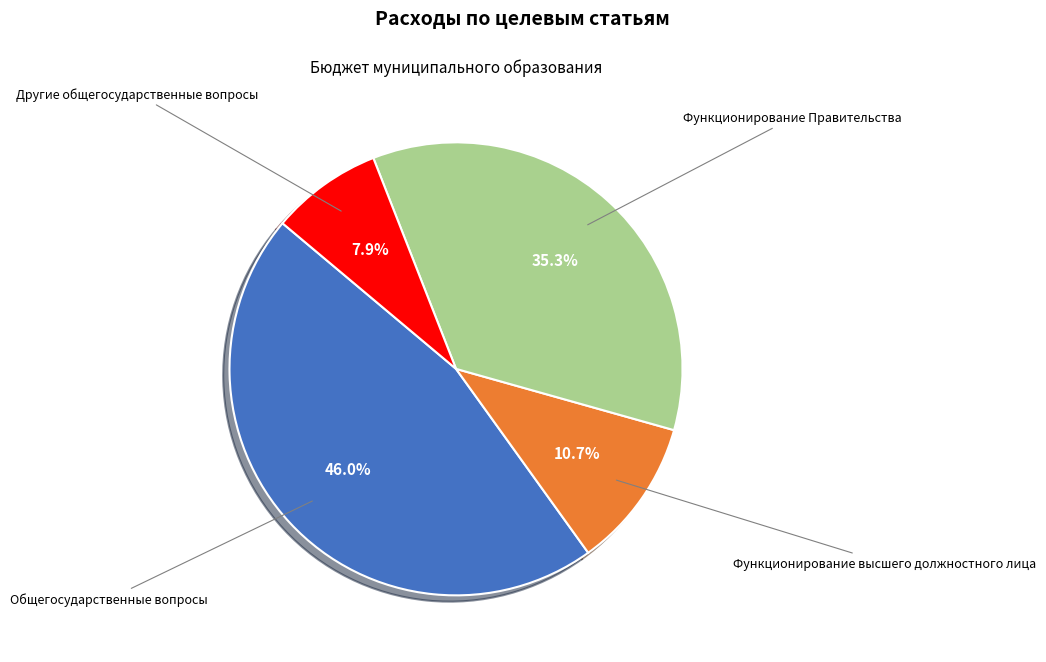

What percentage do Функционирование Правительства and Функционирование высшего должностного лица together represent?

46.0%